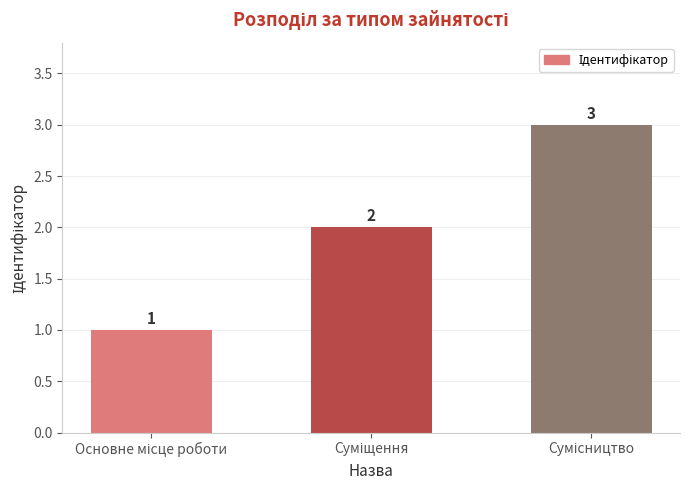

What is the difference between the maximum and minimum values?

2